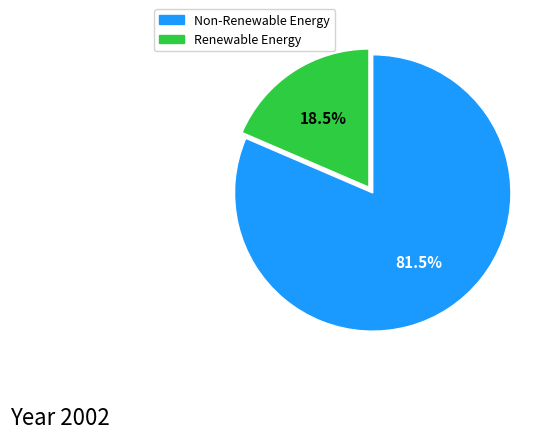

Between Renewable Energy and Non-Renewable Energy, which is larger?

Non-Renewable Energy